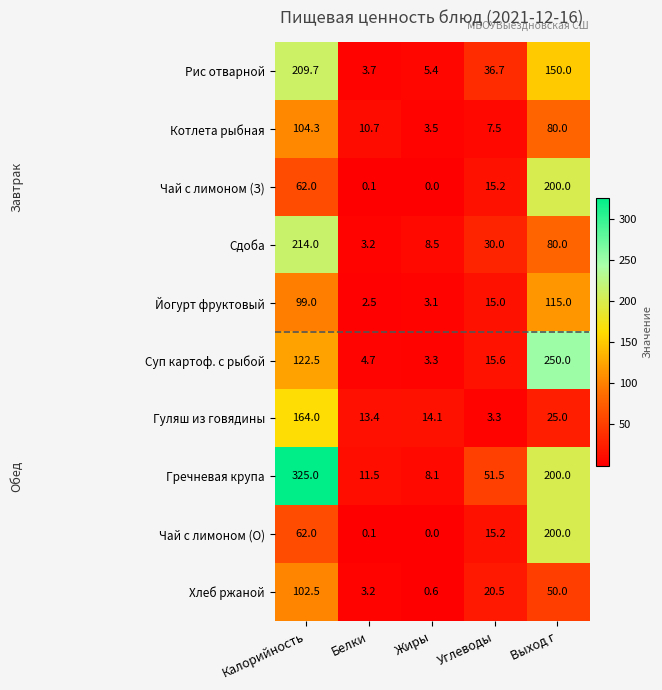

What is the spread (max minus min) of values at Калорийность?

263.0